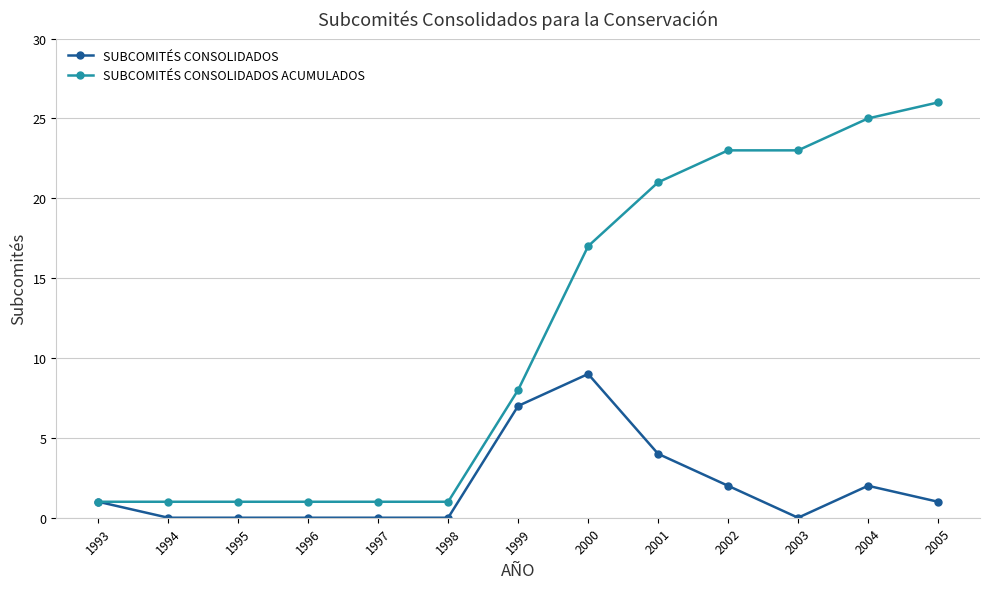

At 2004, list the series in order from largest to smallest.

SUBCOMITÉS CONSOLIDADOS ACUMULADOS, SUBCOMITÉS CONSOLIDADOS